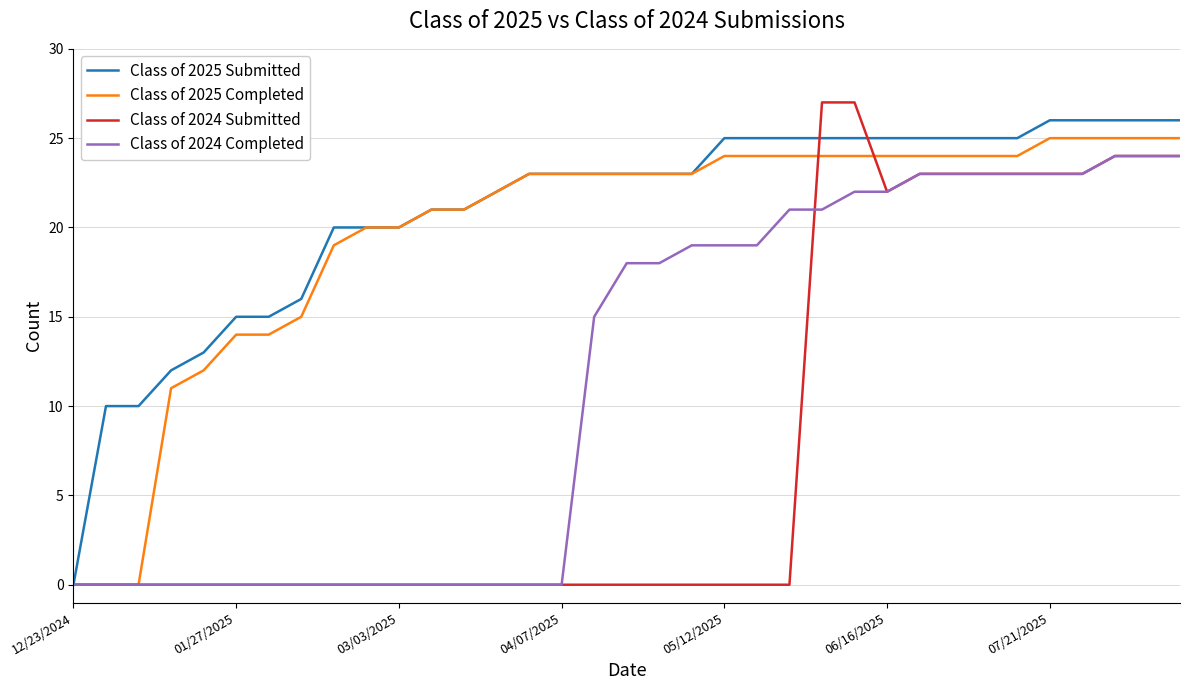

Does the chart display data point markers on the line(s)?

No